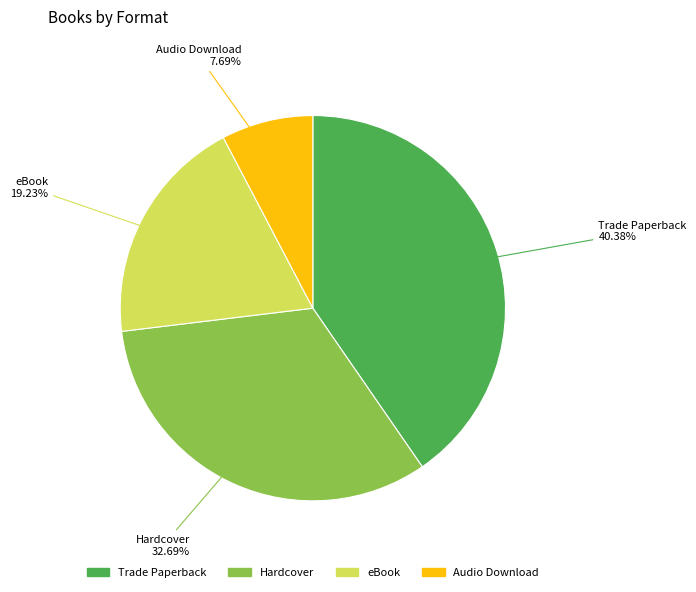

What portion of the pie excludes eBook?

80.8%